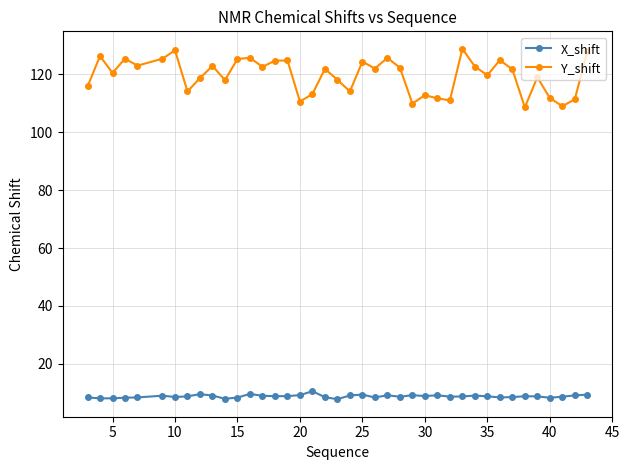

Which series has the largest range (max minus min)?

Y_shift